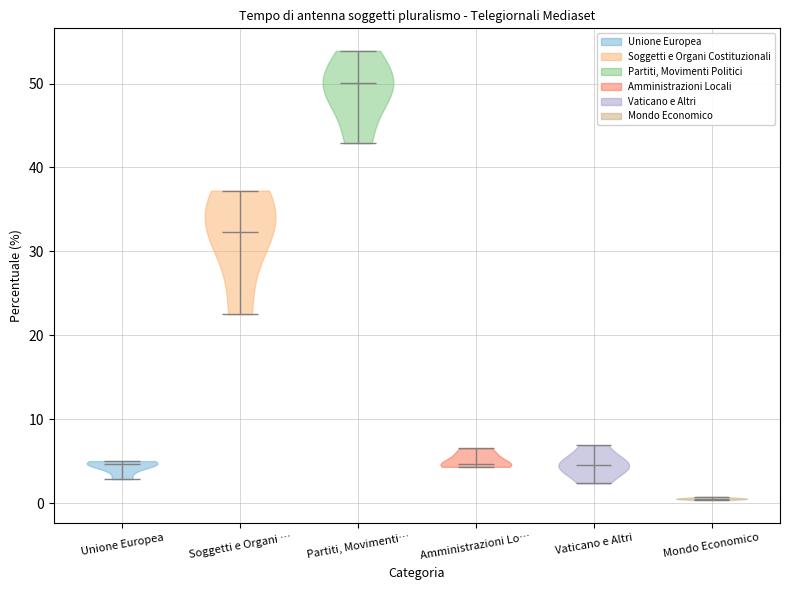

Reading left to right, read every violin against the y-axis: where its median line is, and the lowest and highest points it reaches. The values are not printed on the chart, so give them approximately, as read against the axis.

Unione Europea: median line 5, lowest point 3, highest point 5
Soggetti e Organi …: median line 32, lowest point 22, highest point 37
Partiti, Movimenti…: median line 50, lowest point 43, highest point 54
Amministrazioni Lo…: median line 5, lowest point 4, highest point 7
Vaticano e Altri: median line 5, lowest point 2, highest point 7
Mondo Economico: median line 1, lowest point 0, highest point 1